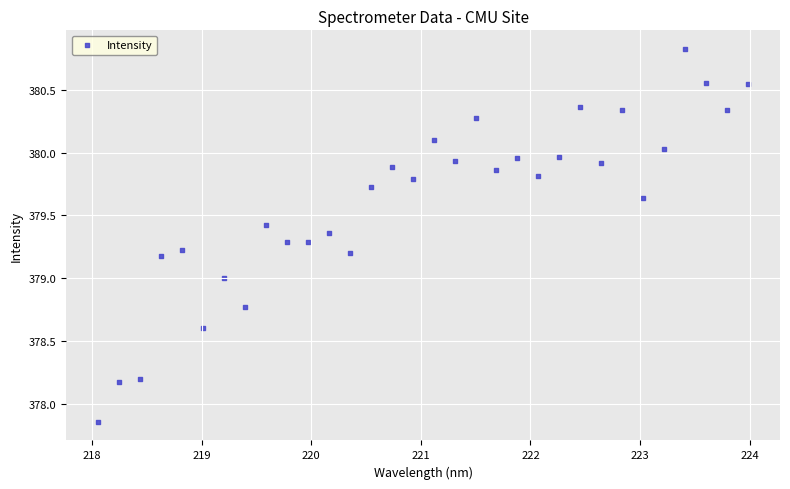

What is the range of Y values (max minus min)?

3.0